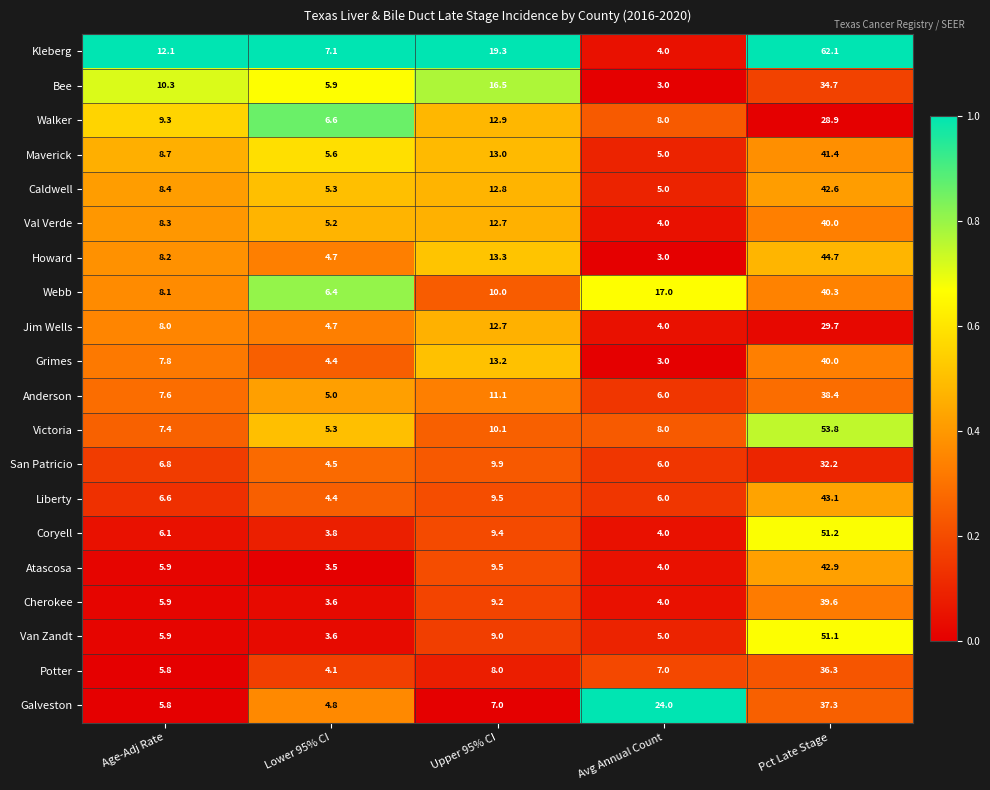

Which series has the largest range (max minus min)?

Kleberg